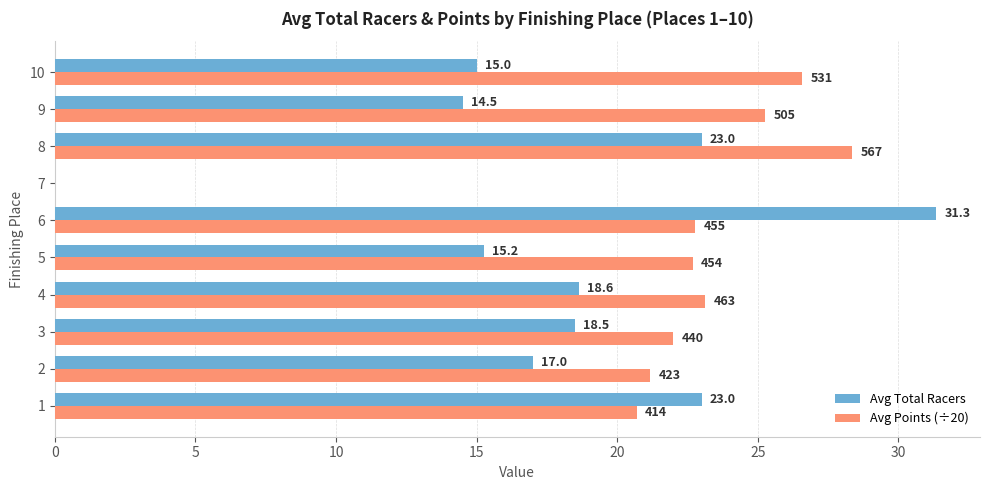

Is the value of Avg Total Racers at 10 greater than the value of Avg Points (÷20) at 6?

No